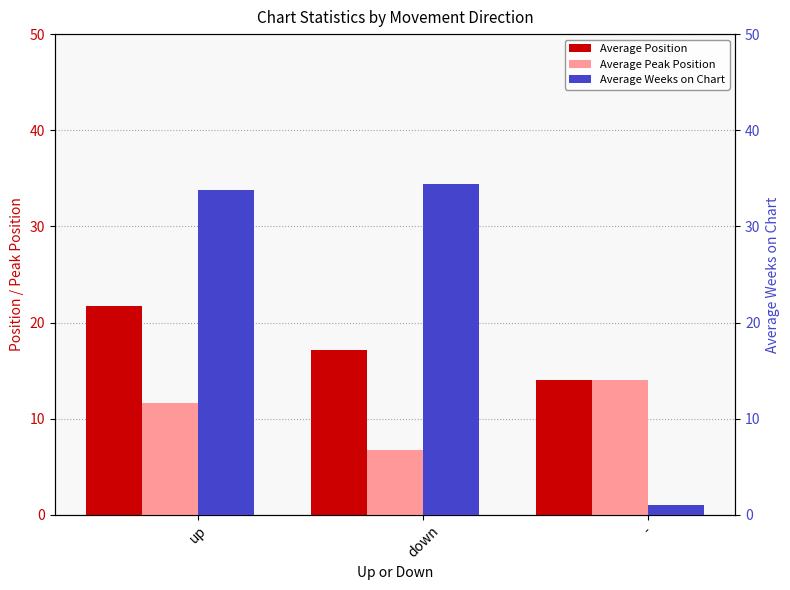

Reading left to right, what are all the values shown in this chart?

Average Position: up=21.7	down=17.1	-=14.0
Average Peak Position: up=11.7	down=6.8	-=14.0
Average Weeks on Chart: up=33.8	down=34.4	-=1.0